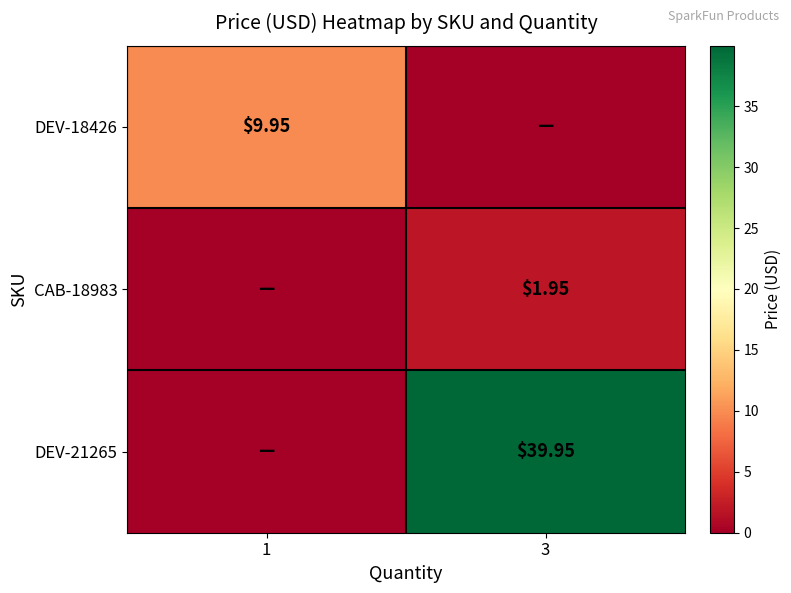

Which category has the lowest value in the CAB-18983 series?

1